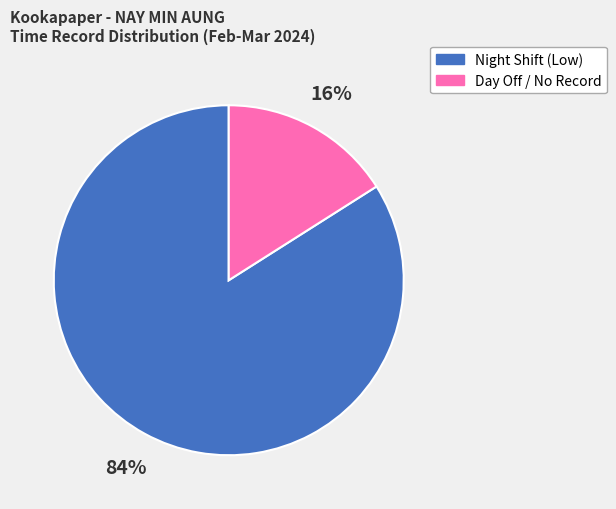

Is there a majority slice in this chart?

Yes